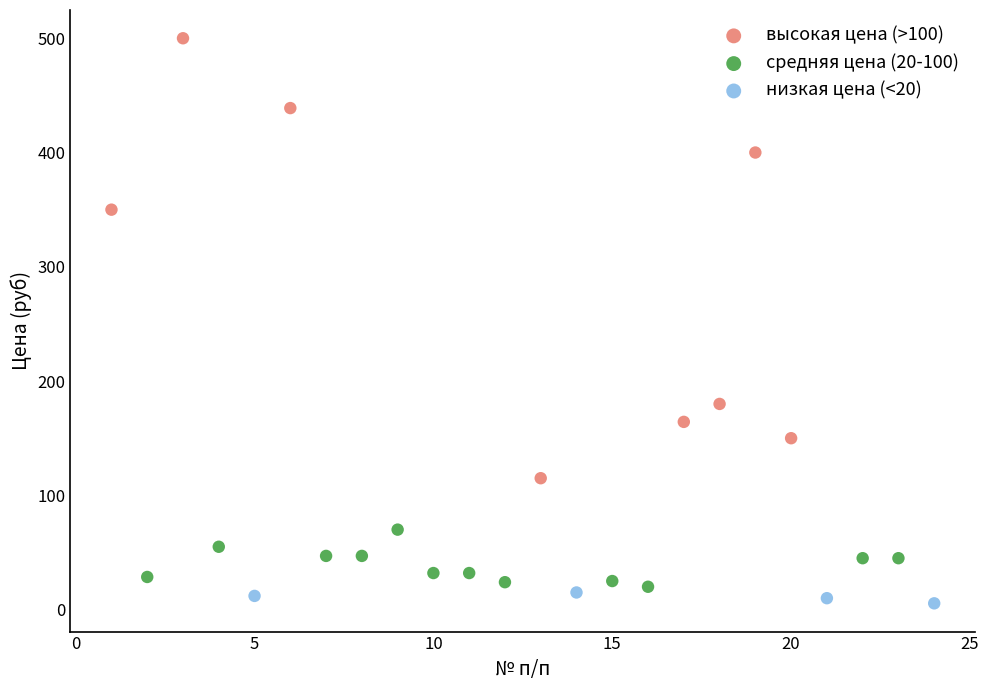

Which series reaches the maximum Y coordinate?

высокая цена (>100)